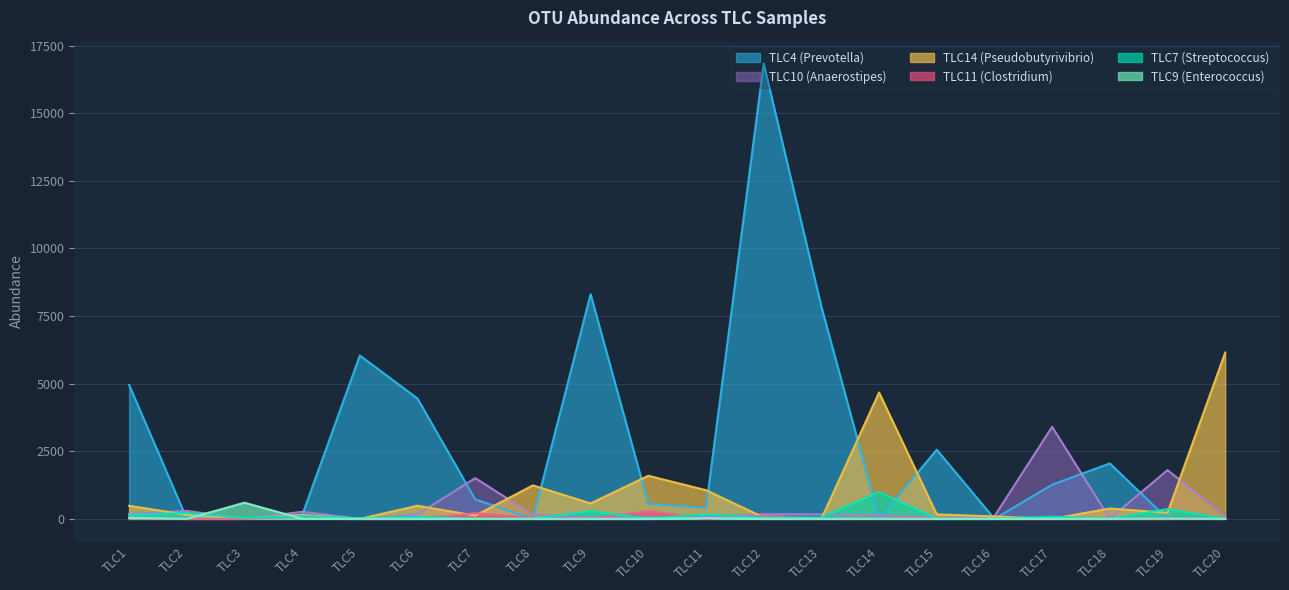

At which label is TLC4 closest to 8420?

TLC9